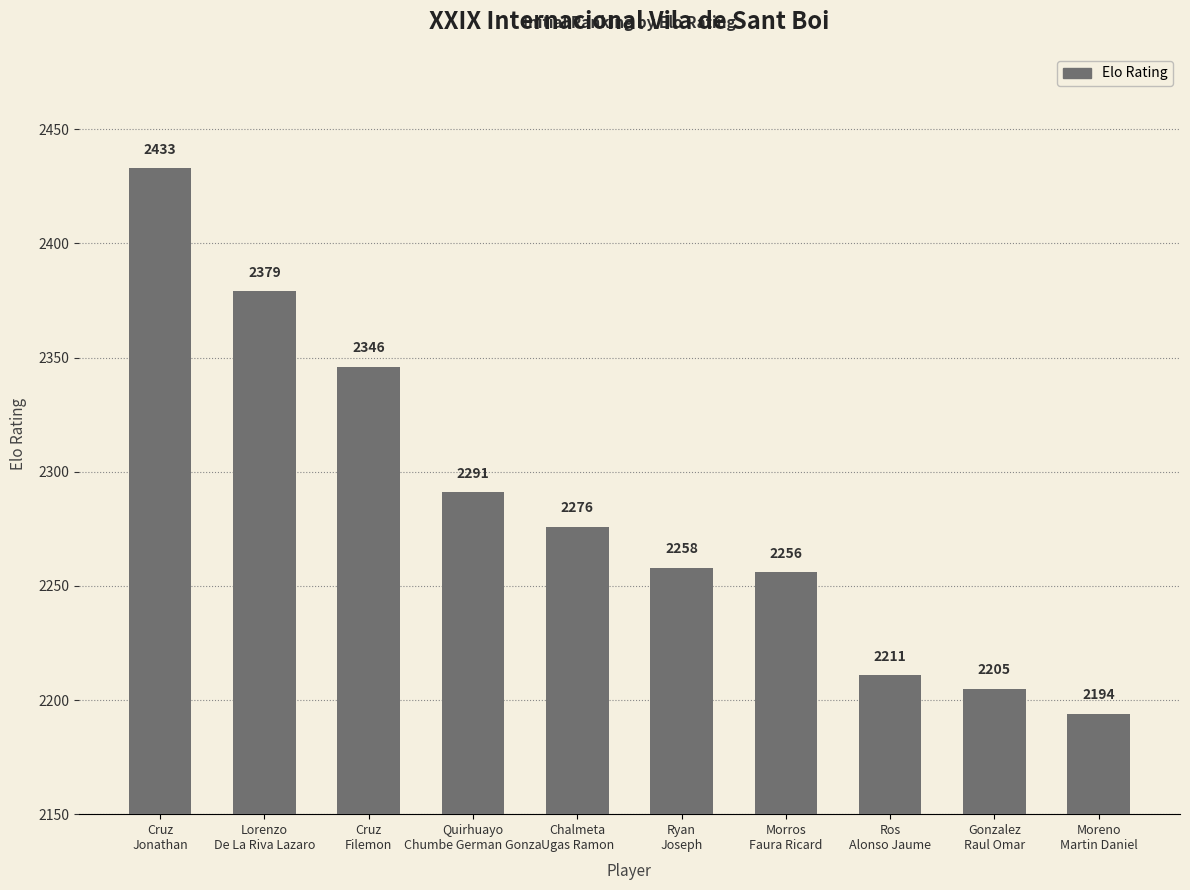

Rank the categories by value from highest to lowest.

Cruz
Jonathan, Lorenzo
De La Riva Lazaro, Cruz
Filemon, Quirhuayo
Chumbe German Gonza, Chalmeta
Ugas Ramon, Ryan
Joseph, Morros
Faura Ricard, Ros
Alonso Jaume, Gonzalez
Raul Omar, Moreno
Martin Daniel